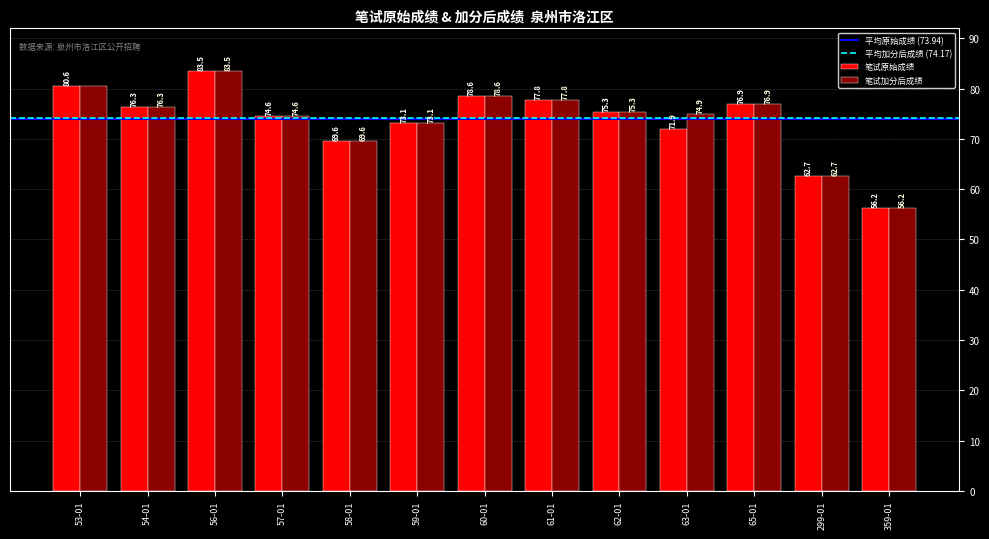

Is the value of 笔试原始成绩 at 62-01 greater than the value of 笔试加分后成绩 at 359-01?

Yes